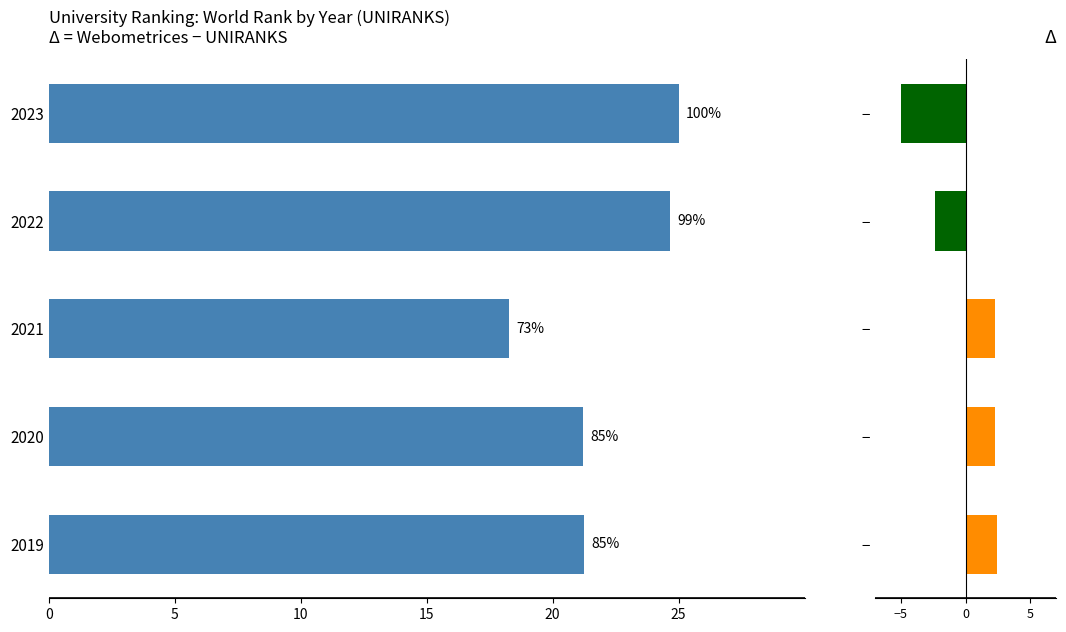

What is the sum of all Δ world rank values?

-0.5